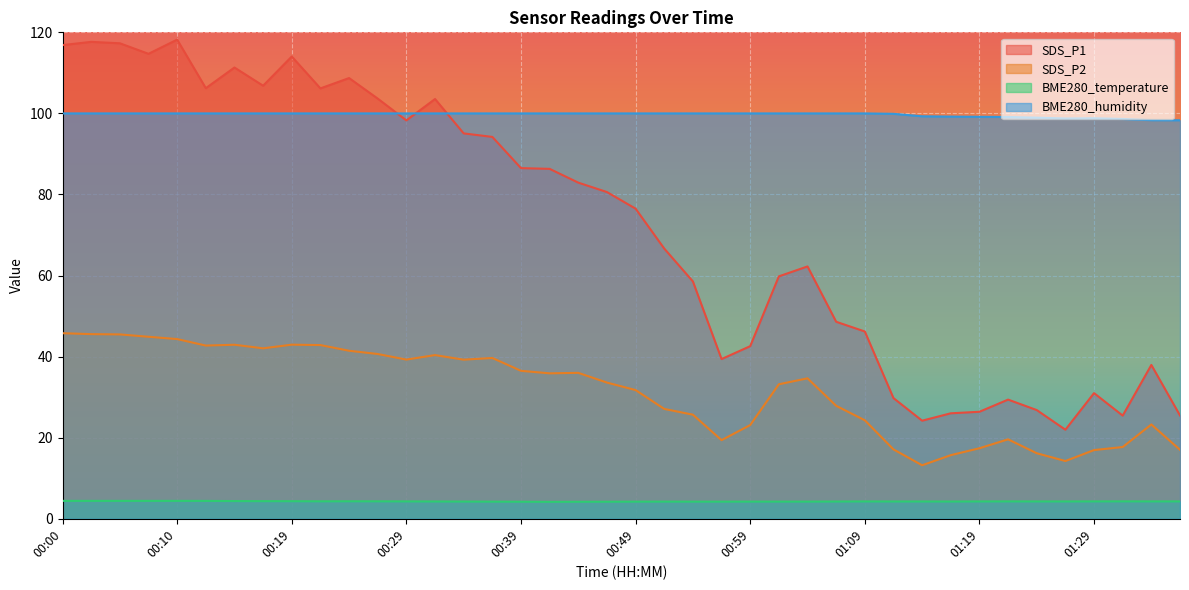

What position from the right is 00:49?

20